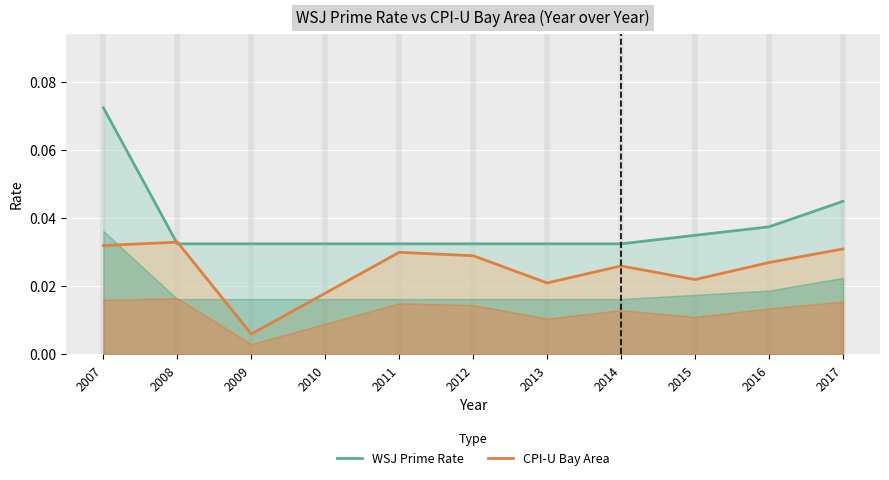

Where do CPI-U Bay Area and WSJ Prime Rate first cross each other?

2007 and 2008